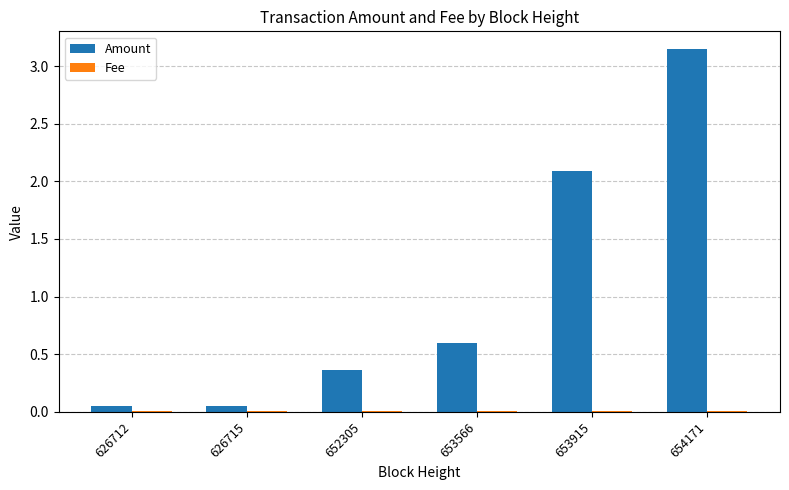

Which series has the largest total across all categories?

Amount